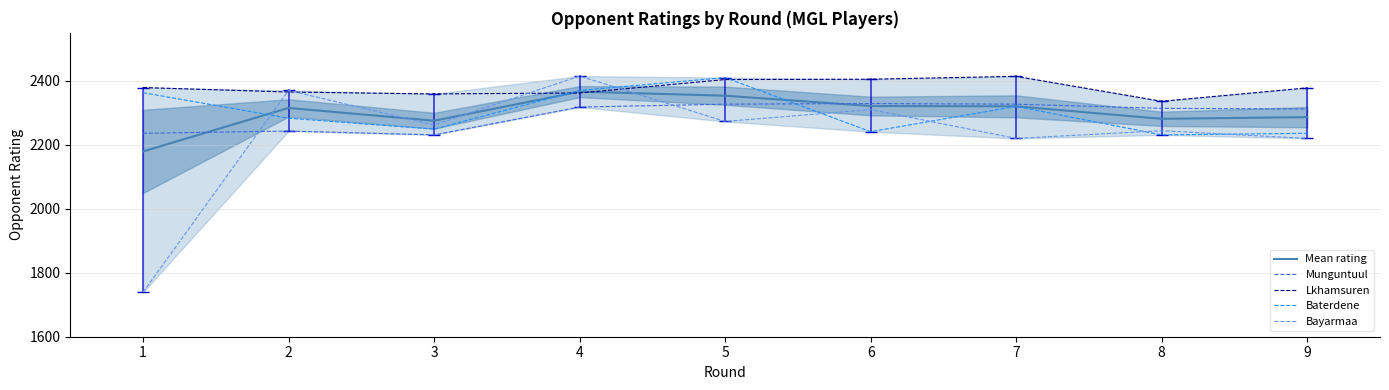

What are all the series names shown in the legend?

Mean rating, Munguntuul, Lkhamsuren, Baterdene, Bayarmaa